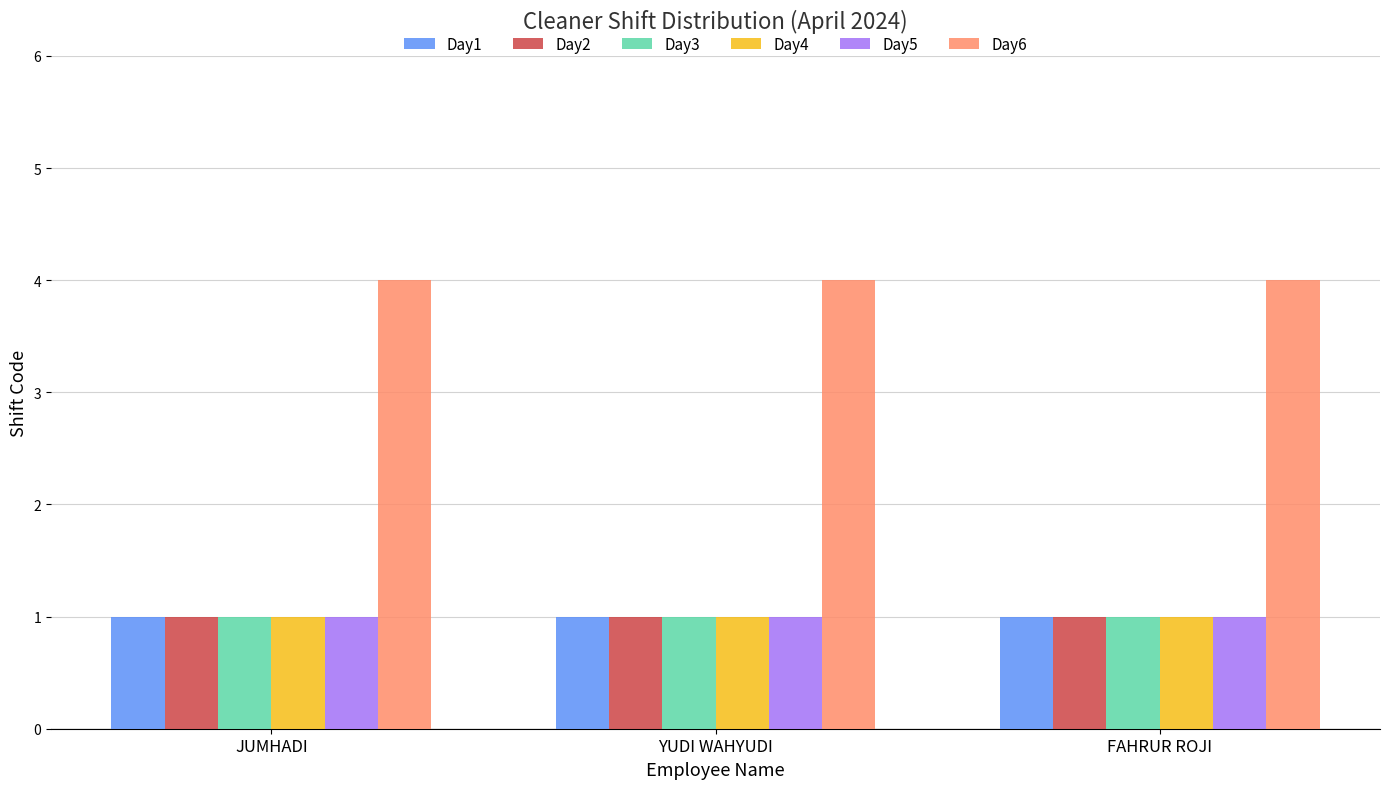

Is it true that Day3 equals 2 at YUDI WAHYUDI?

False